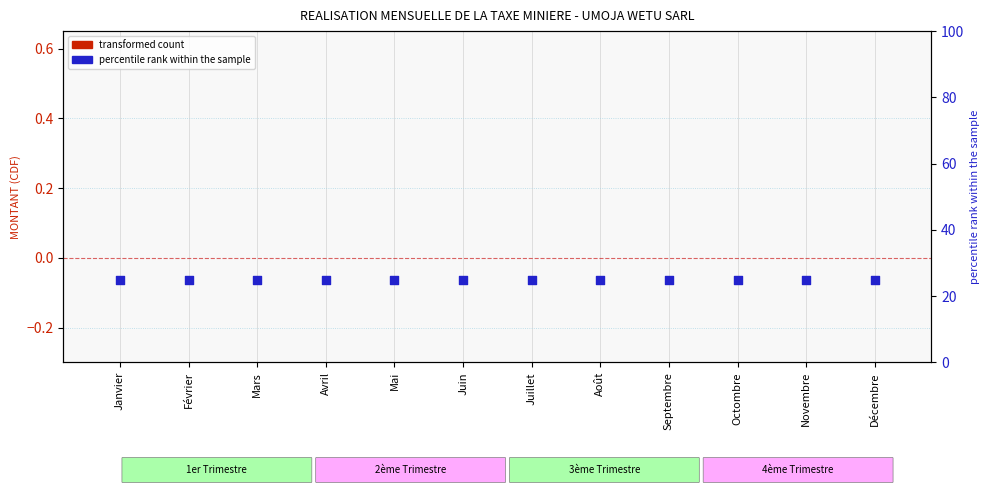

Which series contains the highest Y value?

percentile rank within the sample